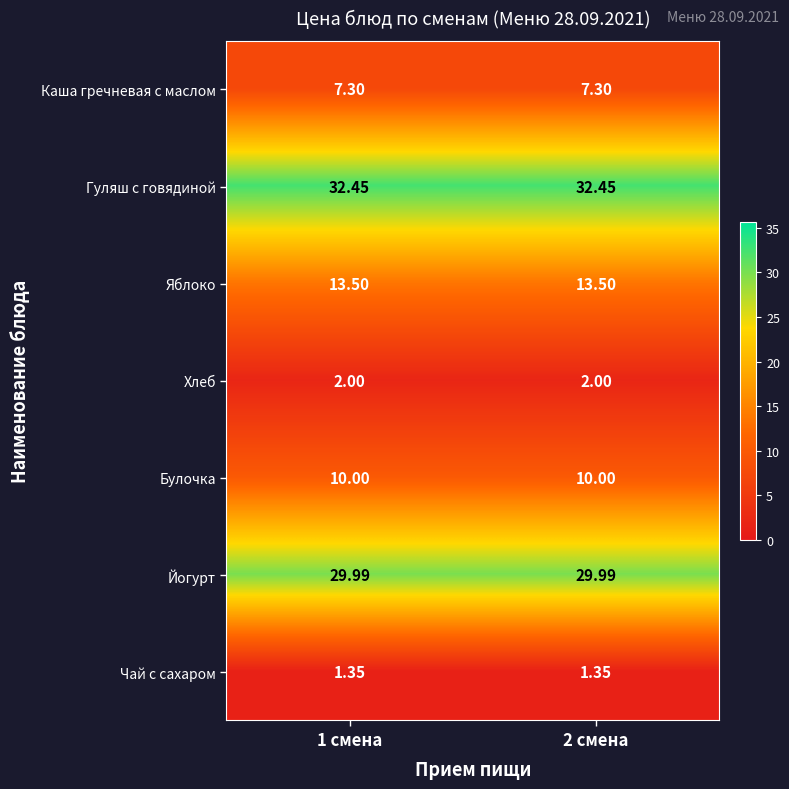

Rank the series at 2 смена from lowest to highest value.

Чай с сахаром, Хлеб, Каша гречневая с маслом, Булочка, Яблоко, Йогурт, Гуляш с говядиной